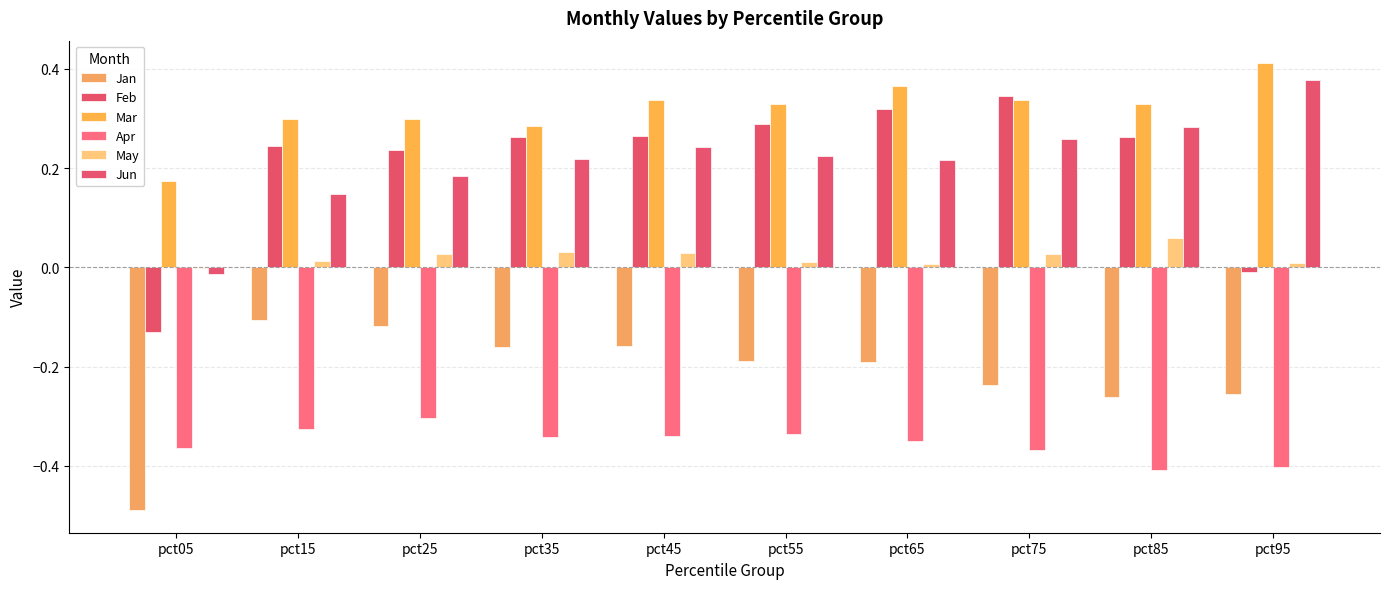

How many groups of bars are there?

10